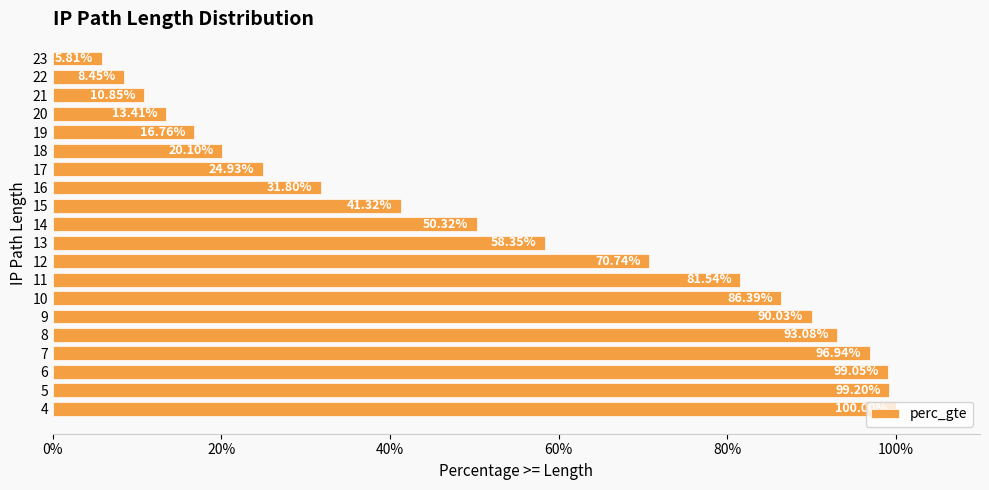

Does the chart contain any negative values?

No